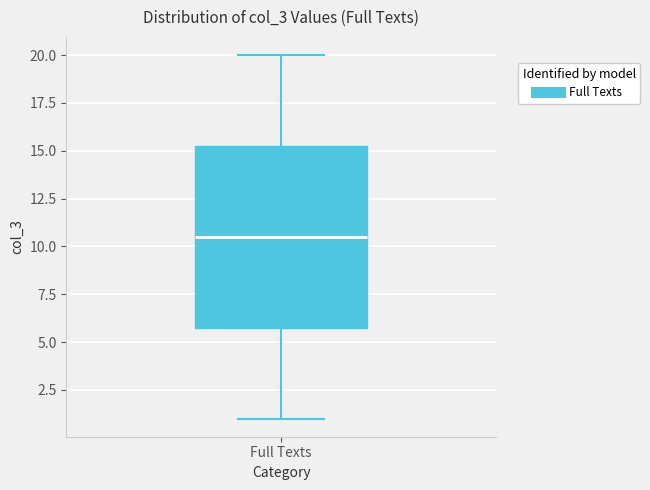

Read this box plot against the y-axis: the position of the median line, the range covered by the box, and the ends of both whiskers. The values are not printed on the chart, so give them approximately, as read against the axis.

median 10.5, box 6.0 to 15.5, whiskers 1.0 to 20.0